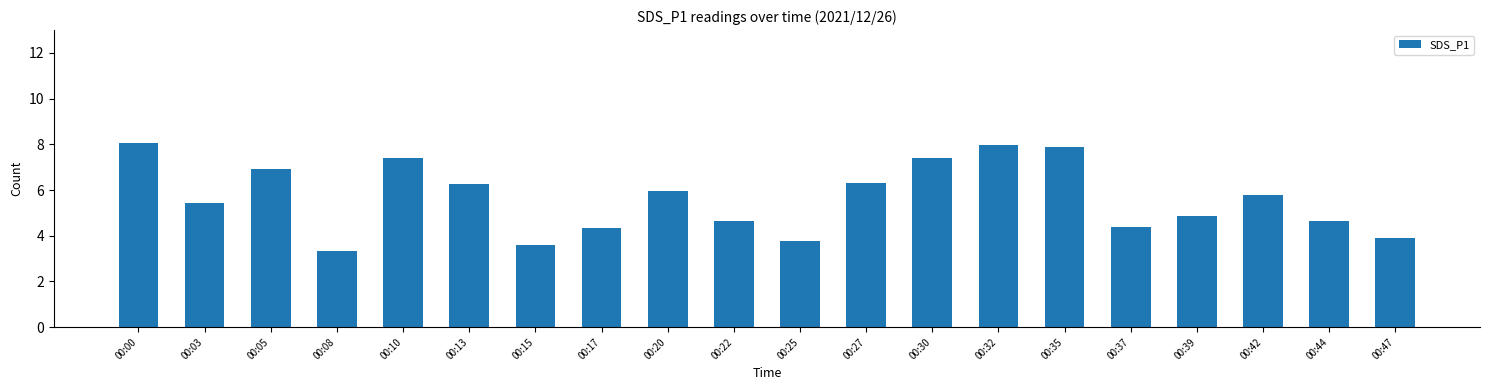

What is the difference between the second highest and second lowest values?

4.4